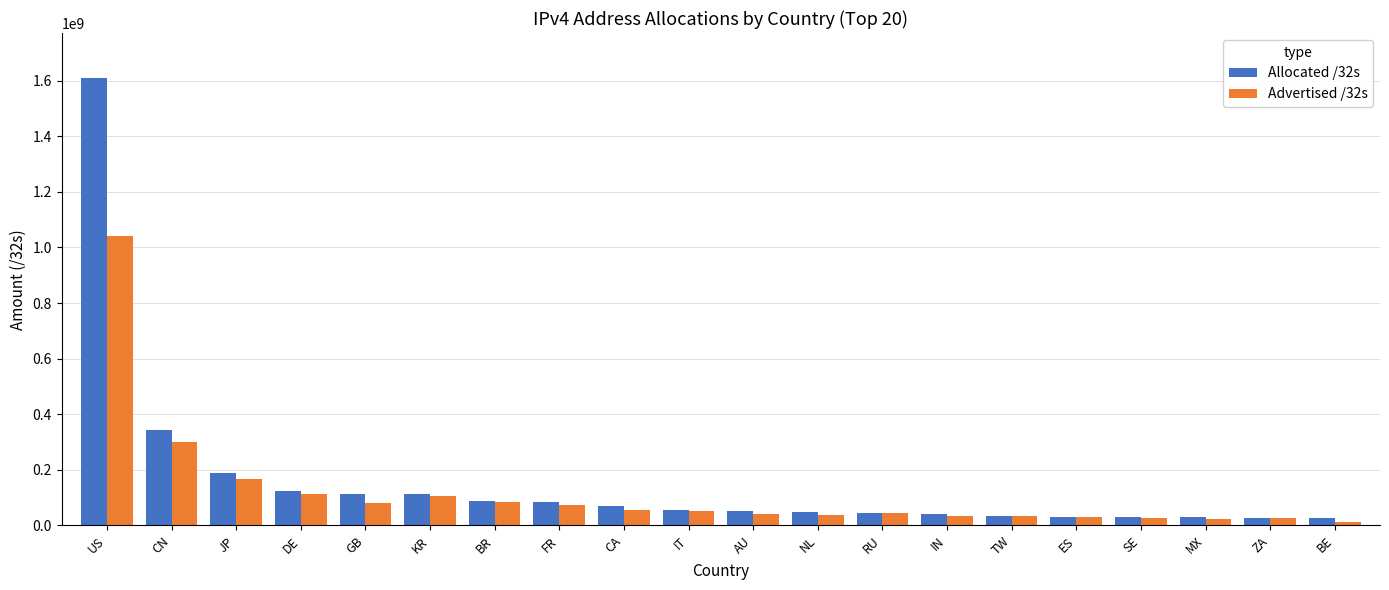

Which series has the widest spread of values?

Allocated /32s